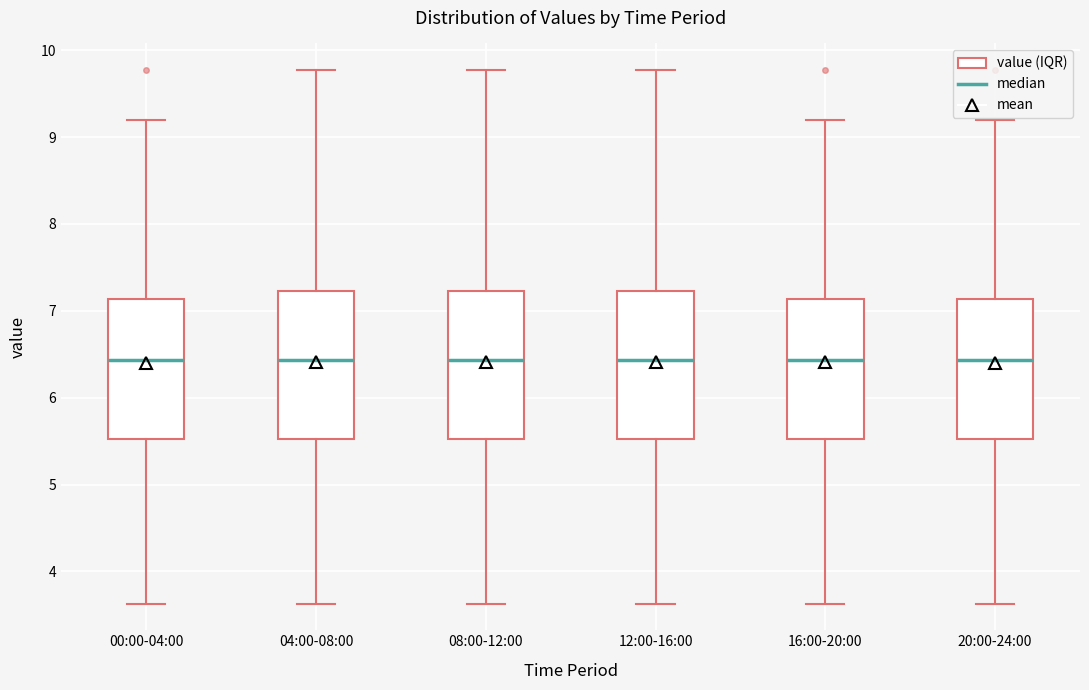

Reading left to right, transcribe this box plot: for each box, give where its median line is, the range the box spans, and where its two whiskers end, as read against the y-axis. The values are not printed on the chart, so give them approximately, as read against the axis.

00:00-04:00: median 6.4, box 5.5 to 7.1, whiskers 3.6 to 9.2
04:00-08:00: median 6.4, box 5.5 to 7.2, whiskers 3.6 to 9.8
08:00-12:00: median 6.4, box 5.5 to 7.2, whiskers 3.6 to 9.8
12:00-16:00: median 6.4, box 5.5 to 7.2, whiskers 3.6 to 9.8
16:00-20:00: median 6.4, box 5.5 to 7.1, whiskers 3.6 to 9.2
20:00-24:00: median 6.4, box 5.5 to 7.1, whiskers 3.6 to 9.2